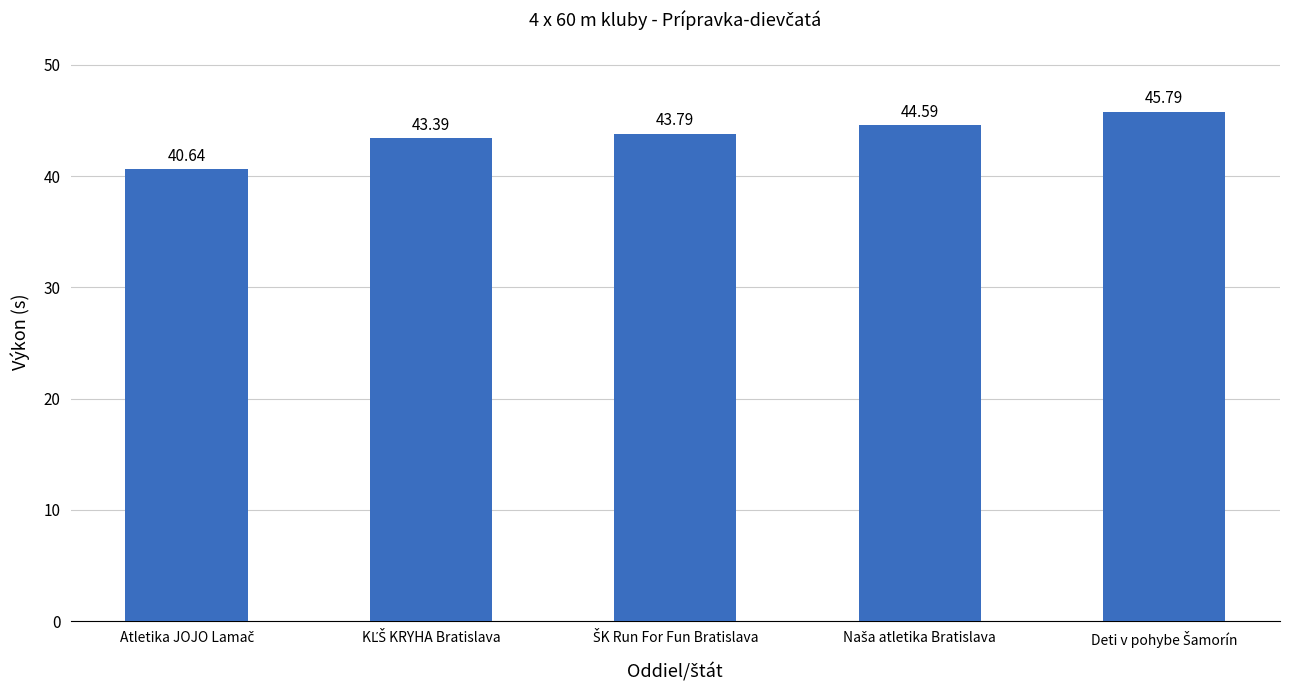

Reading left to right, what are all the values shown in this chart?

40.6	43.4	43.8	44.6	45.8